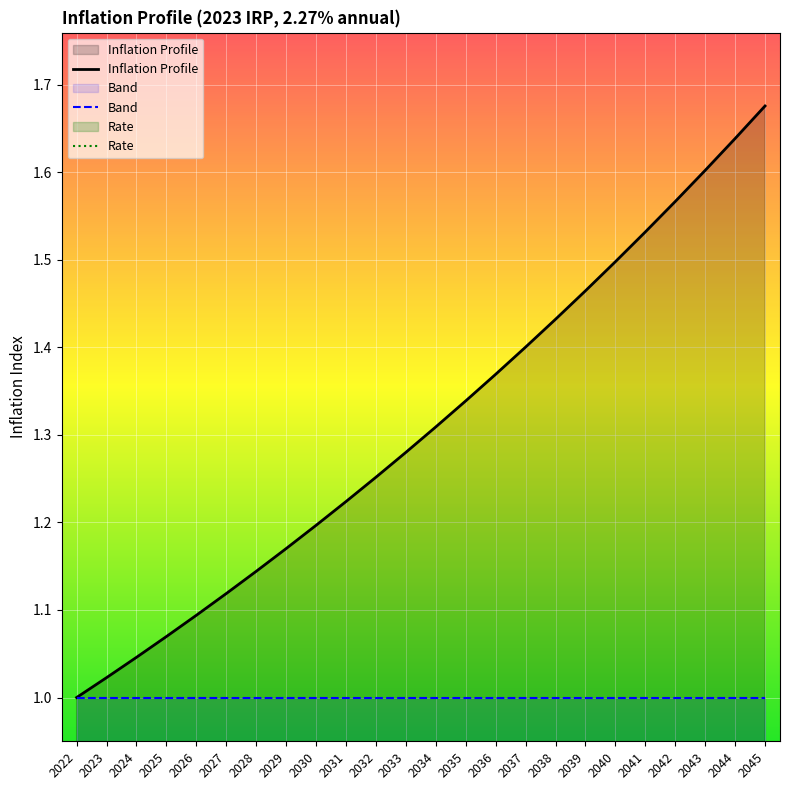

What is the spread (max minus min) of values at 2028?

1.1